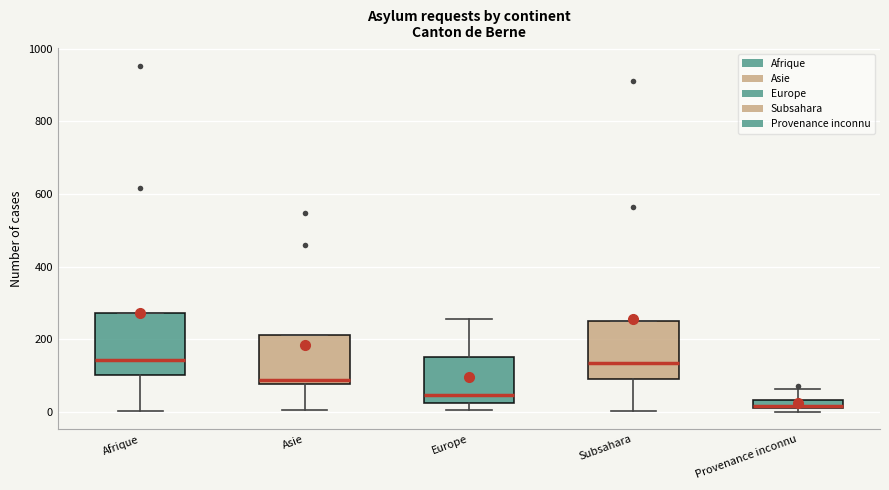

Where does the lower whisker of the box for Subsahara end on the y-axis? The values are not printed on the chart, so give them approximately, as read against the axis.

0